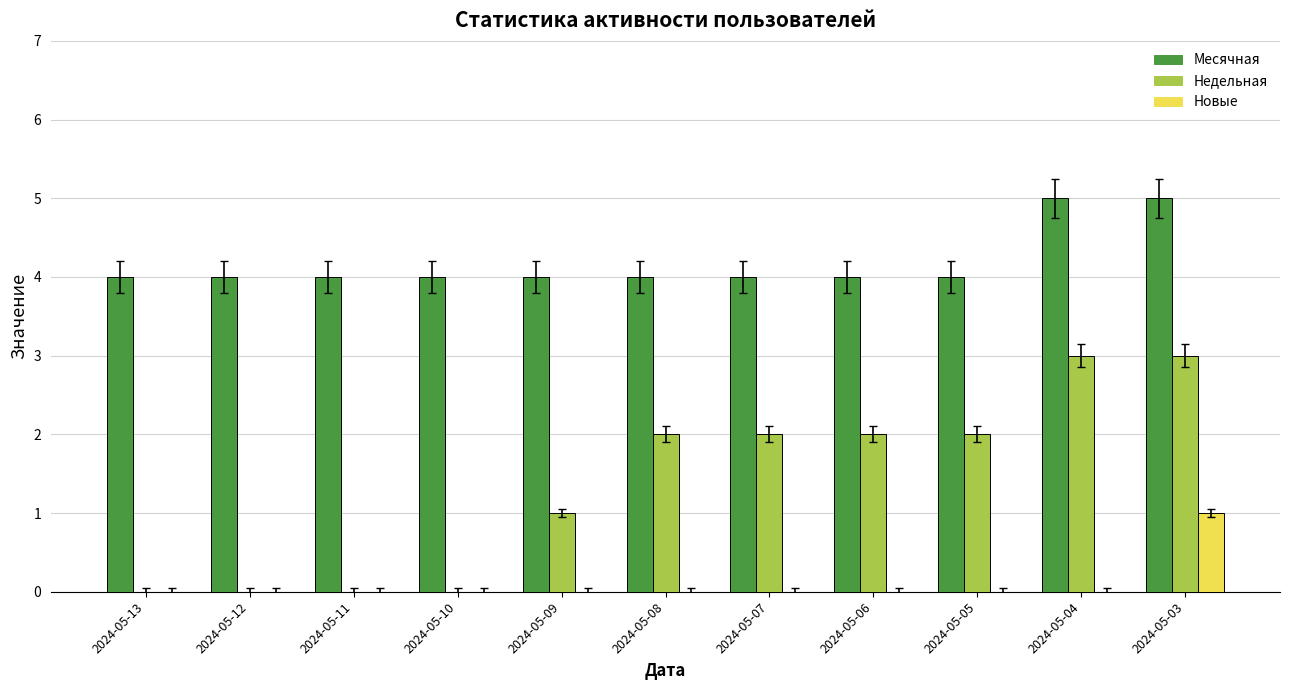

Reading left to right, what are all the values shown in this chart?

Месячная: 4	4	4	4	4	4	4	4	4	5	5
Недельная: 0	0	0	0	1	2	2	2	2	3	3
Новые: 0	0	0	0	0	0	0	0	0	0	1